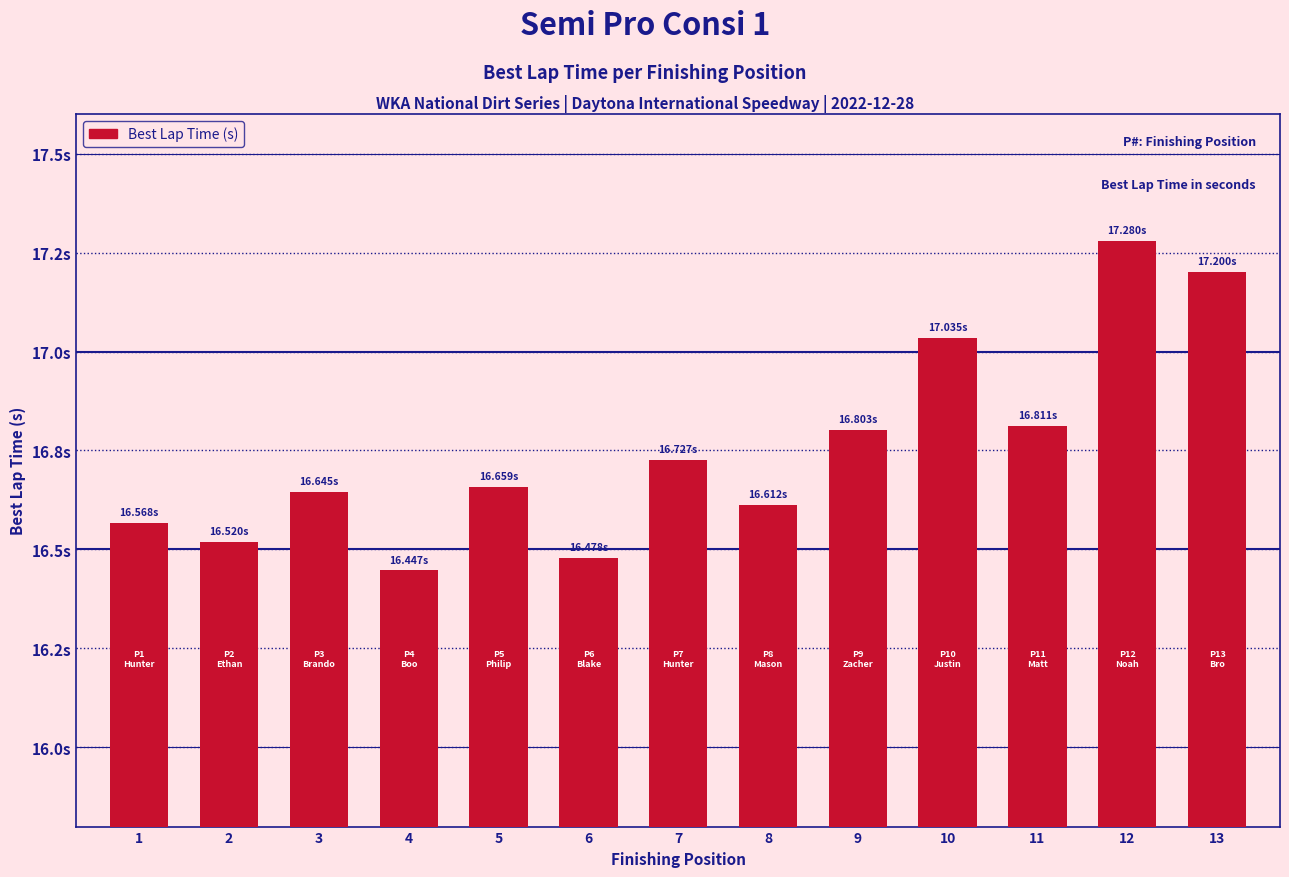

At which category does the chart reach its minimum across all series?

4